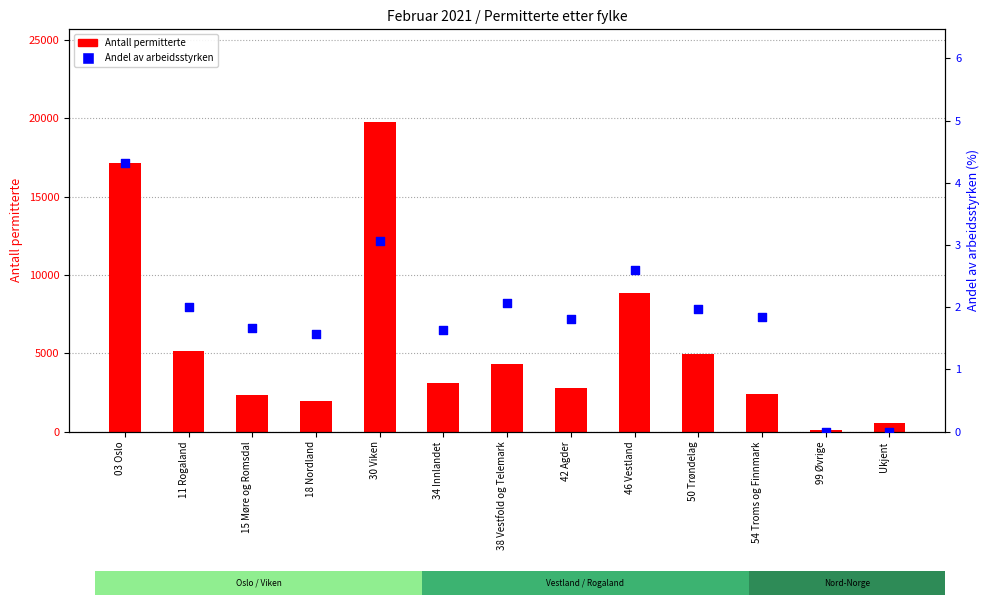

Is the value of Antall permitterte at 54 Troms og Finnmark greater than the value of Andel av arbeidsstyrken at 99 Øvrige?

Yes